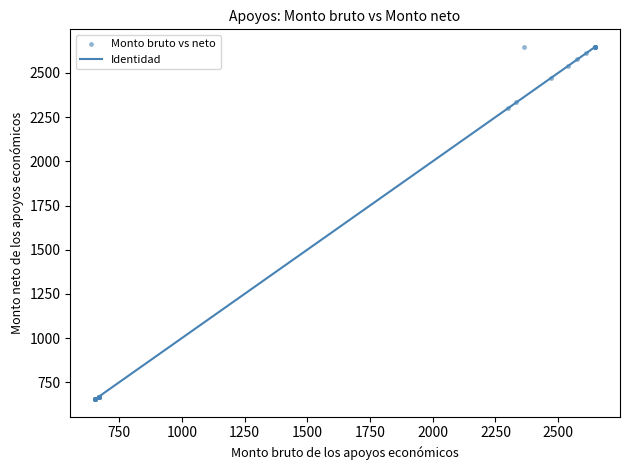

What Y value in the scatter plot is closest to 1650?

2301.7